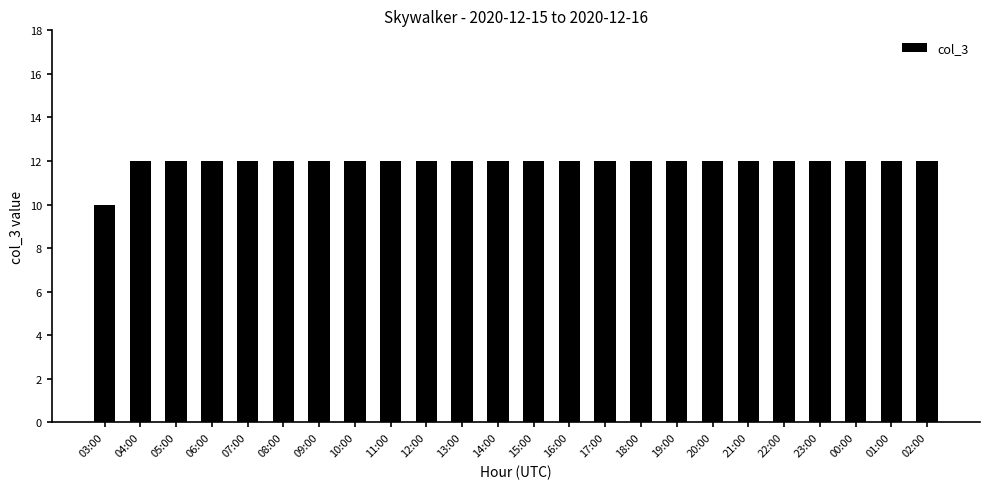

Reading right to left, what are all the values shown in this chart?

02:00=12	01:00=12	00:00=12	23:00=12	22:00=12	21:00=12	20:00=12	19:00=12	18:00=12	17:00=12	16:00=12	15:00=12	14:00=12	13:00=12	12:00=12	11:00=12	10:00=12	09:00=12	08:00=12	07:00=12	06:00=12	05:00=12	04:00=12	03:00=10